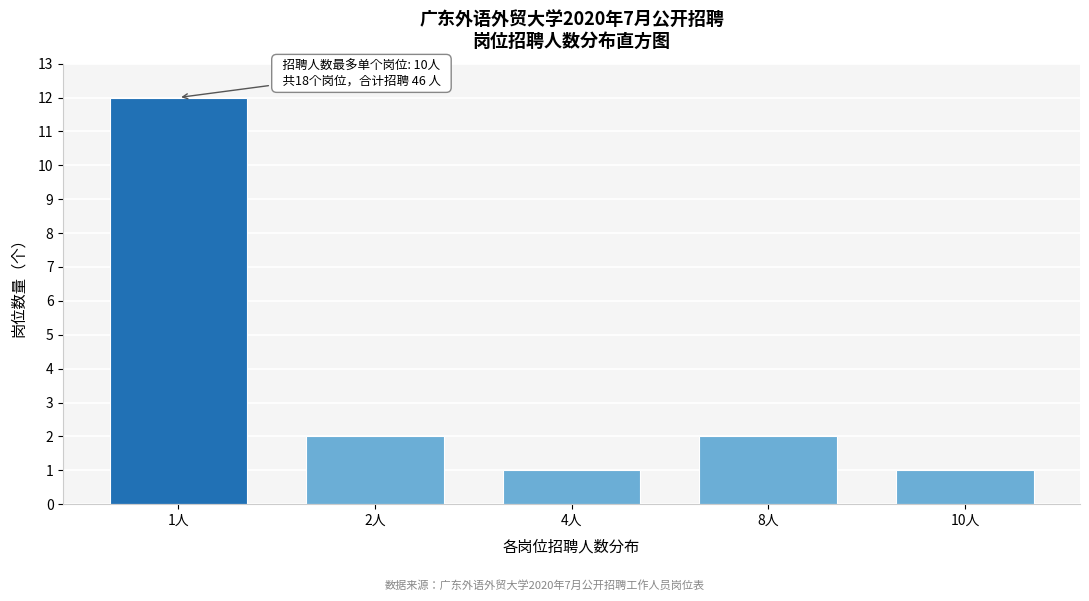

Reading left to right, list all the values displayed in this chart.

12	2	1	2	1